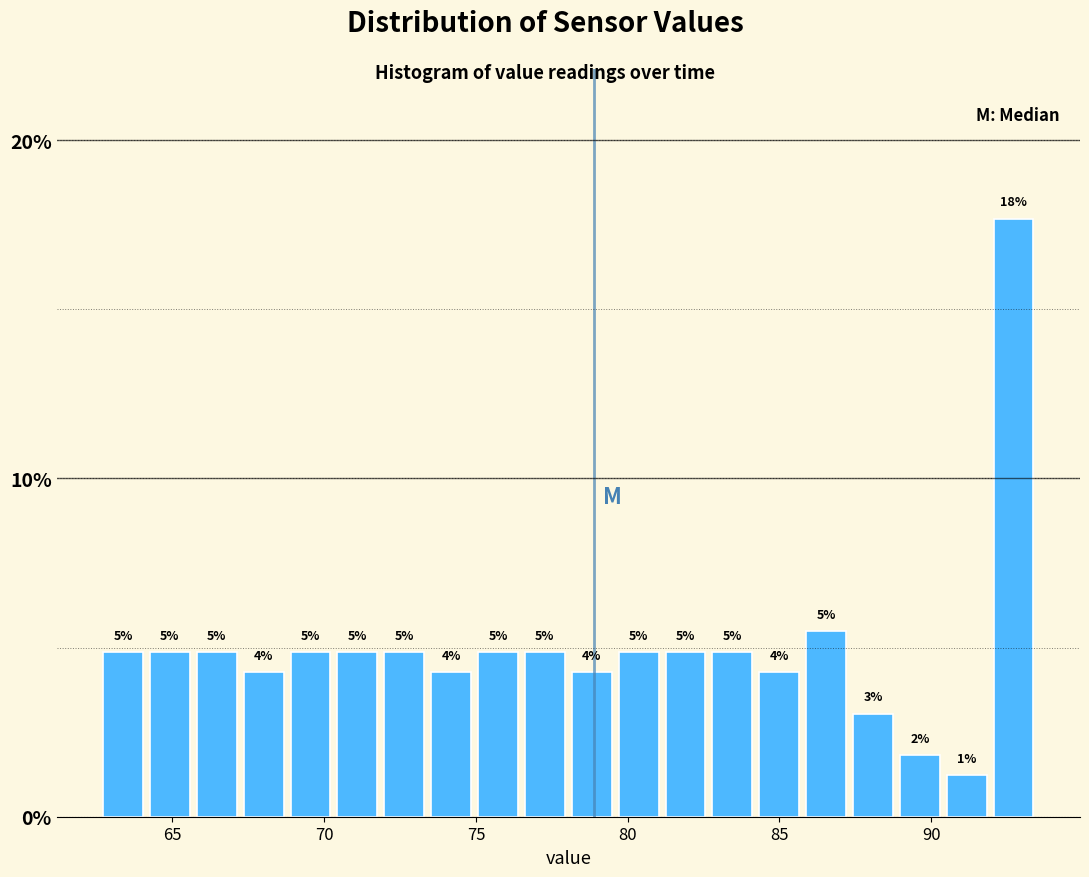

Read against the x-axis, roughly where is the centre of the tallest bar?

92.5